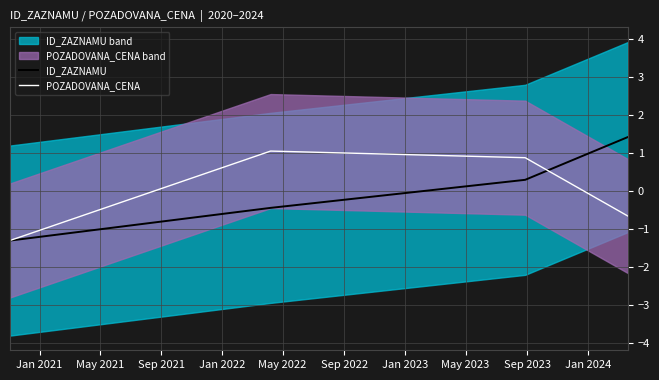

What is the lowest value of the POZADOVANA_CENA series?

-1.3